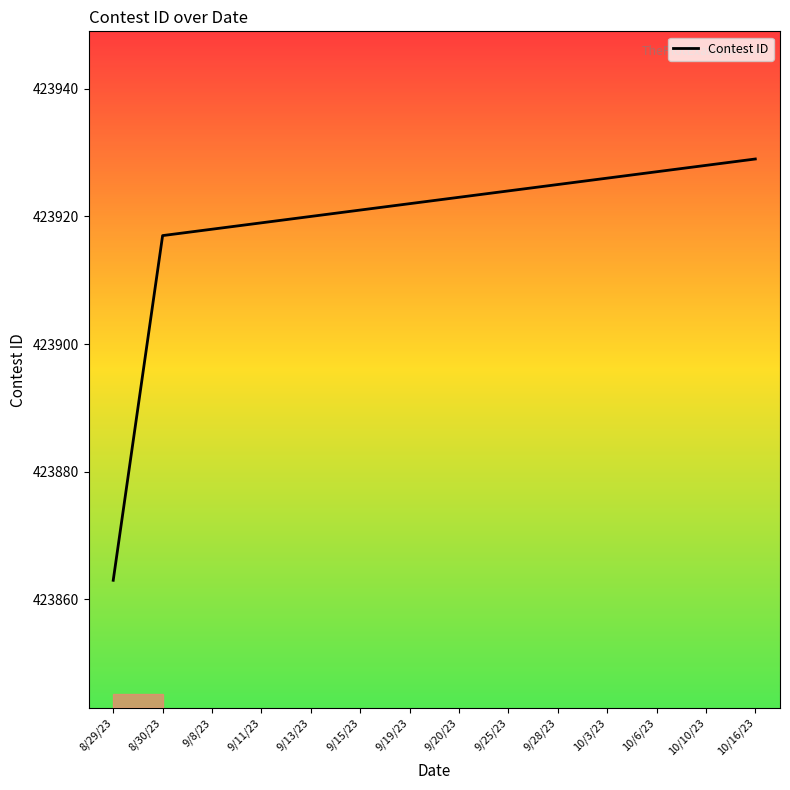

Is this an area chart (filled region under the line)?

No